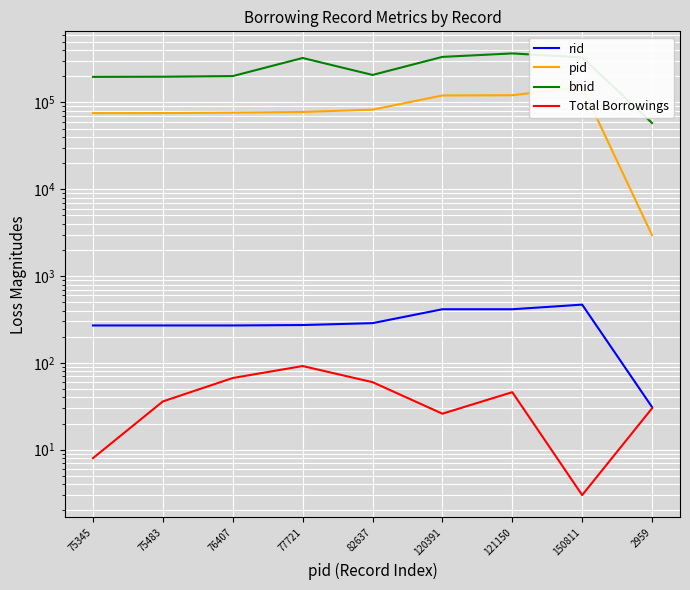

In Total Borrowings, how many points are higher than both neighbors (excluding endpoints)?

2